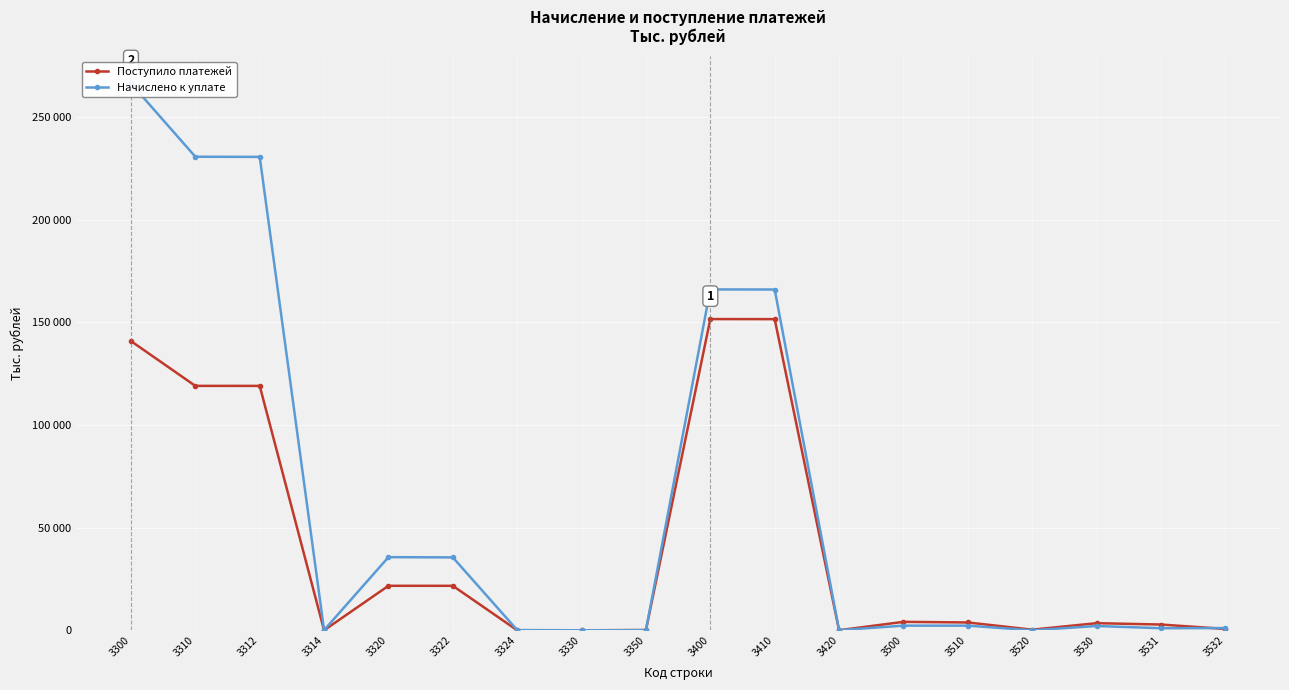

Where do Начислено к уплате and Поступило платежей first cross each other?

3330 and 3350